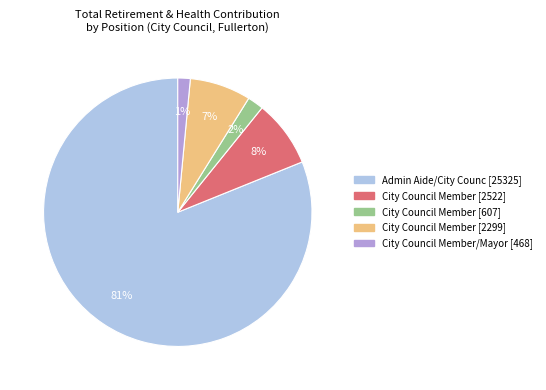

Does any single category account for the majority?

Yes